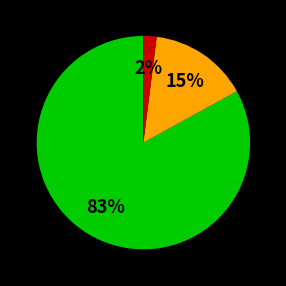

To the nearest percent, what is the average slice percentage?

33%